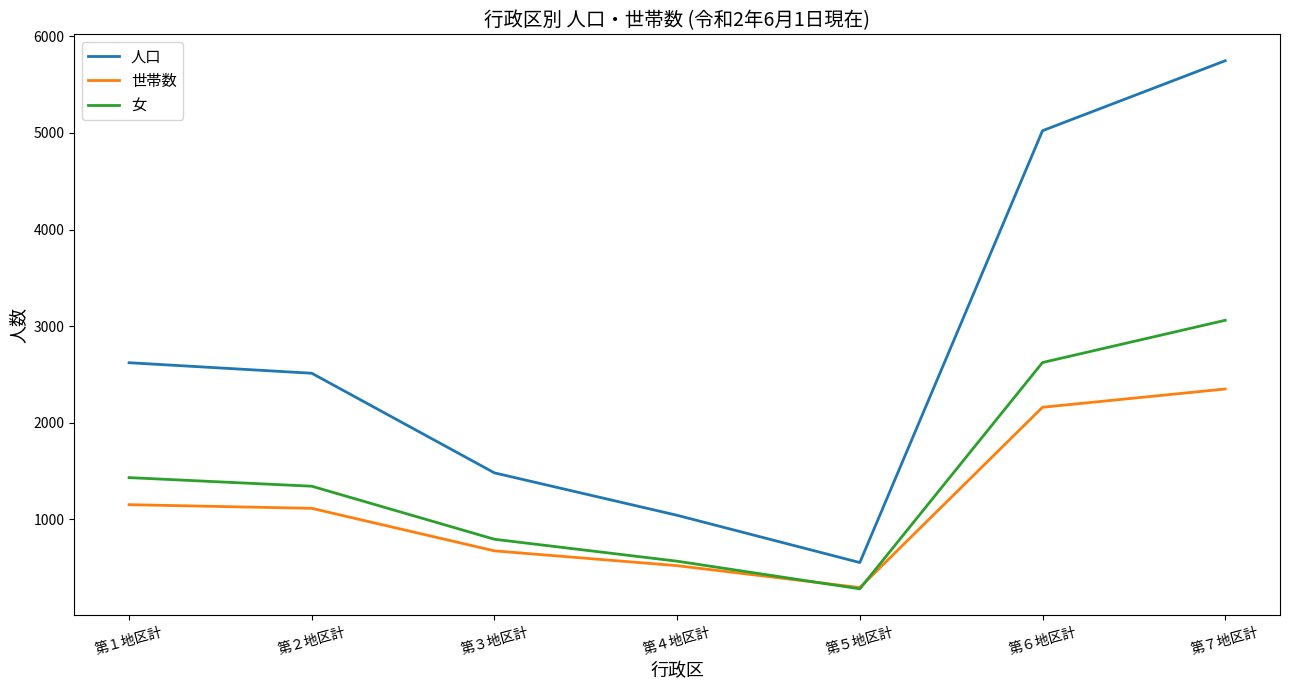

Rank the series at 第６地区計 from highest to lowest value.

人口, 女, 世帯数